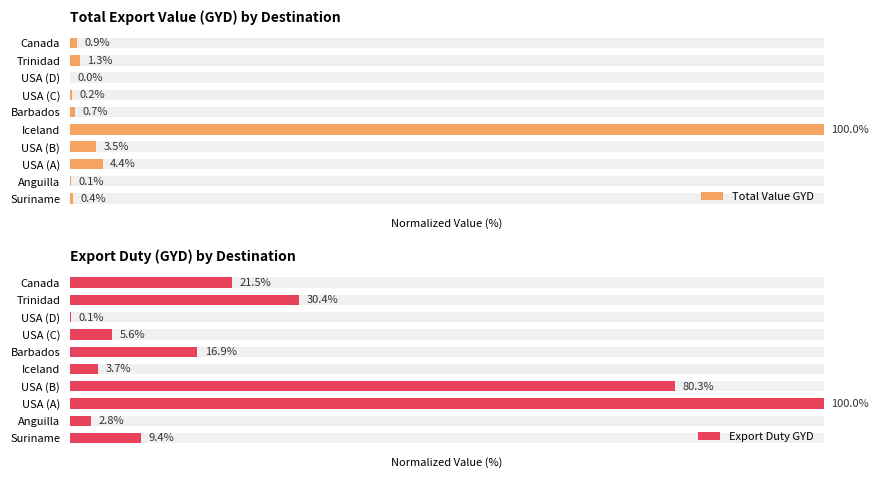

What is the average value of the Total Value GYD series?

11.2